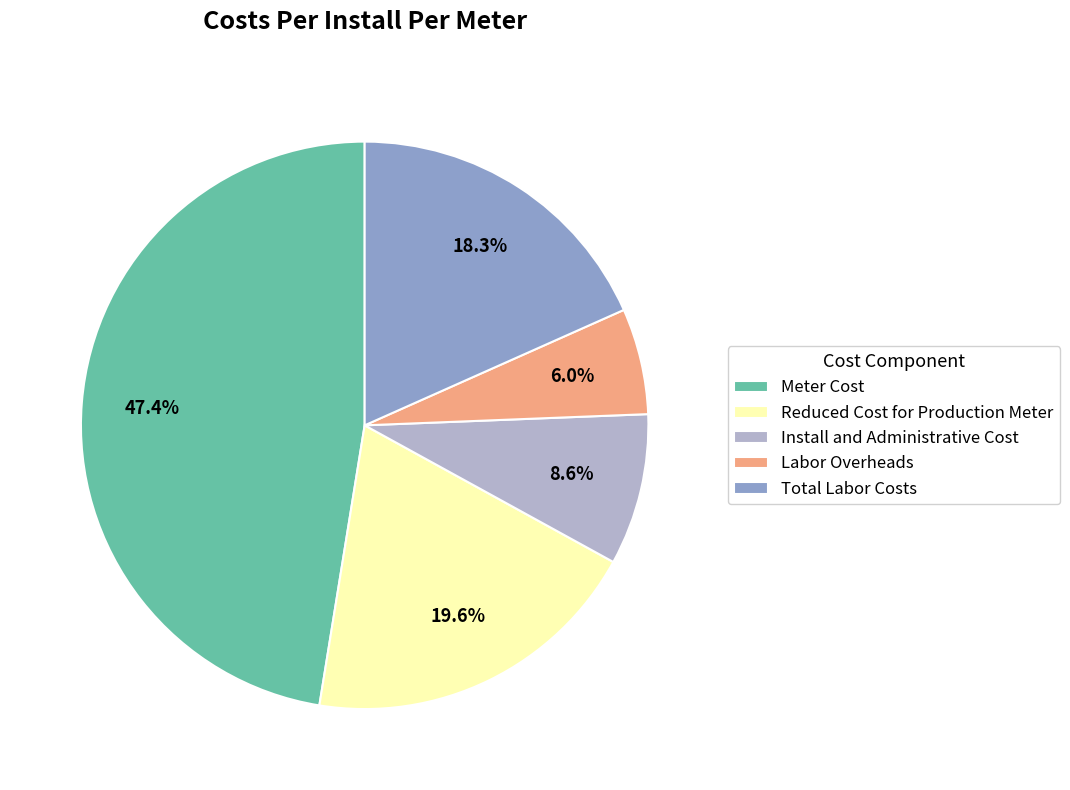

What is the ratio of the value at Meter Cost to the value at Labor Overheads?

7.9